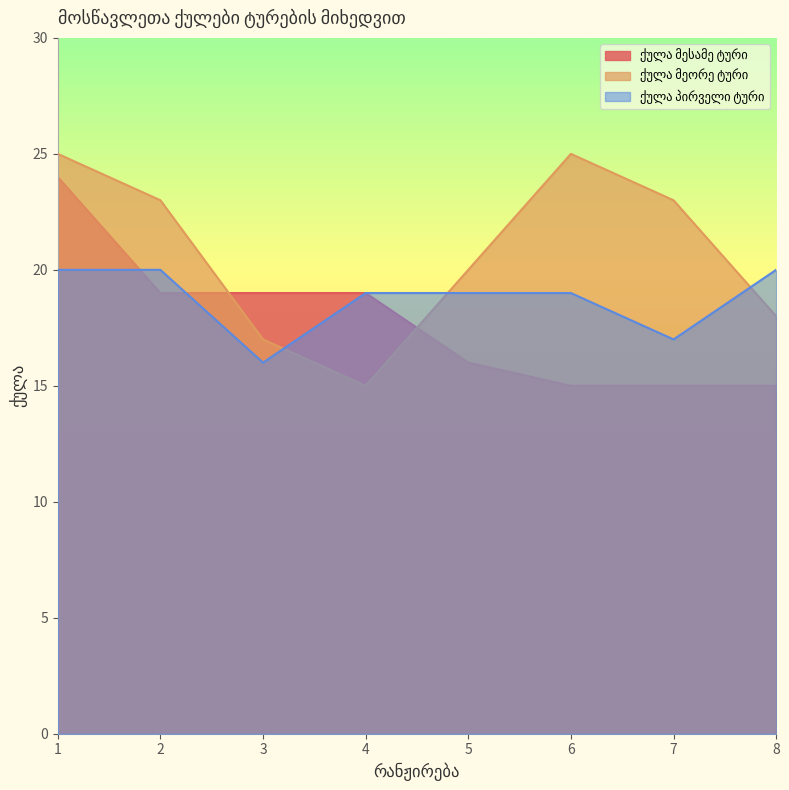

What is the value of the ქულა მესამე ტური point at the 1st from the left?

24